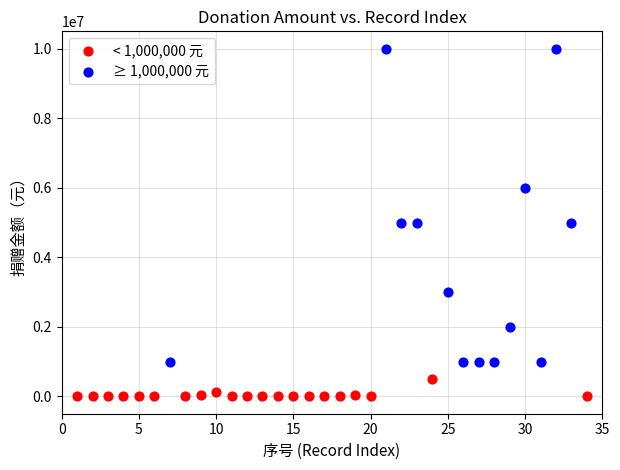

Which series has the widest spread of Y values?

≥ 1,000,000 元